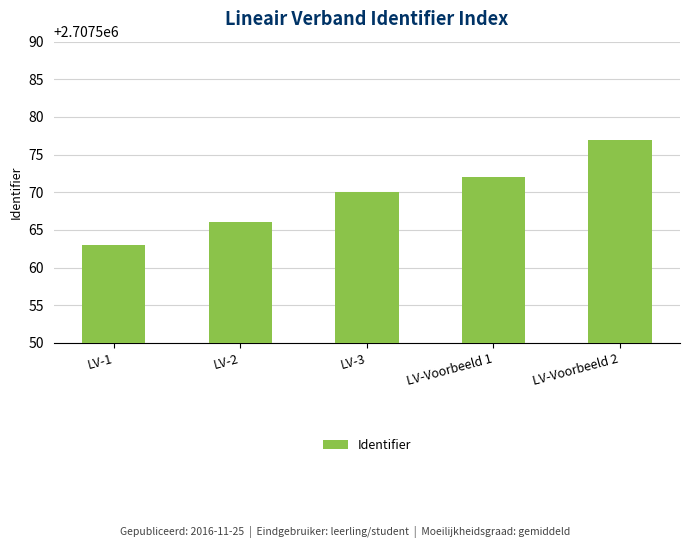

What is the sum of the values at LV-3 and LV-2?

5415136